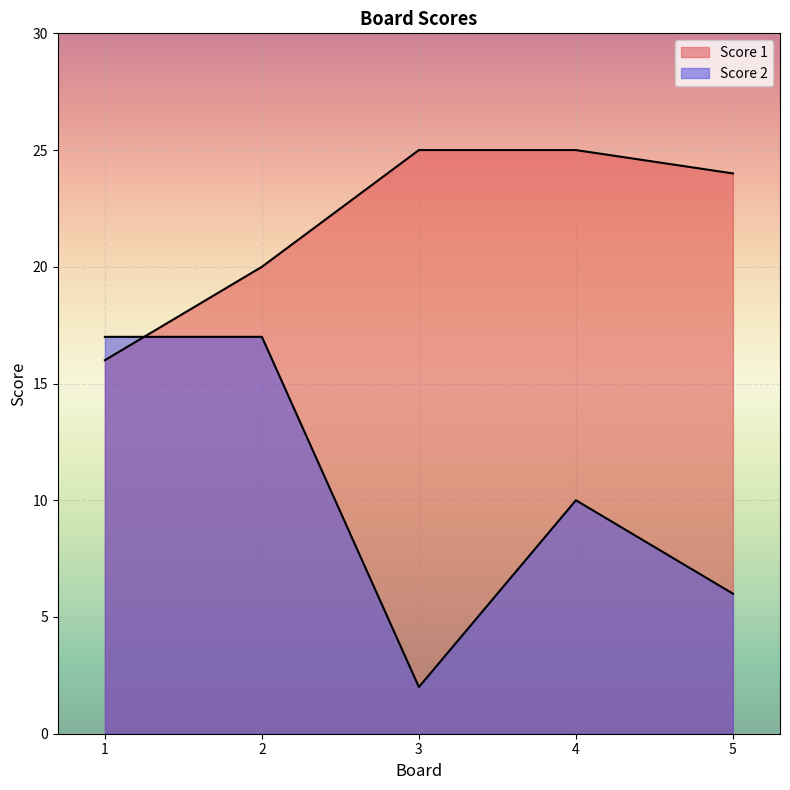

Which series ends up on top after the final intersection of Score 1 and Score 2?

Score 1